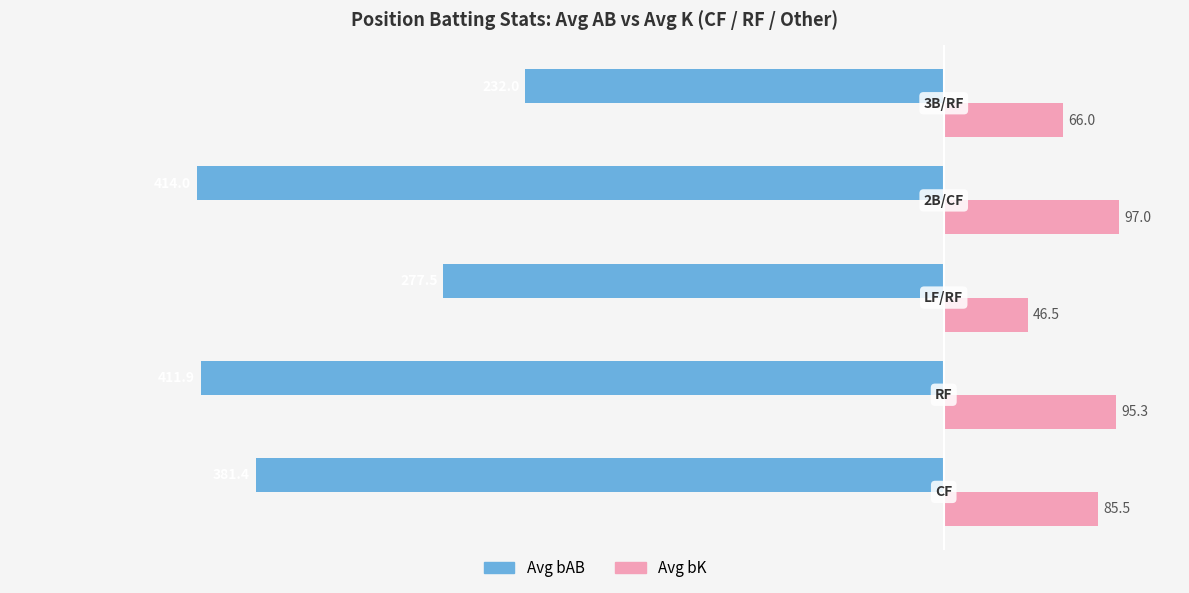

Rank the series by their average value, from highest to lowest.

Avg bK, Avg bAB